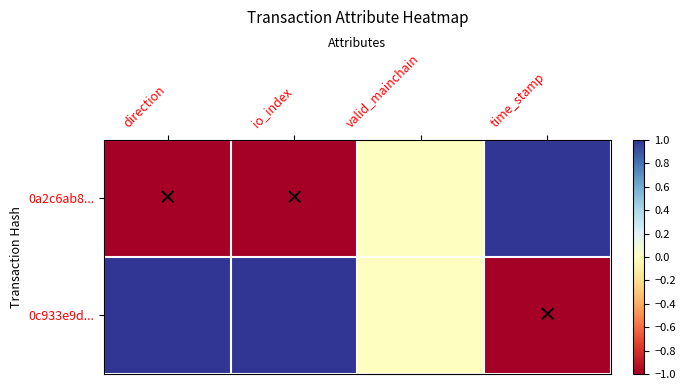

Between io_index and valid_mainchain, which series saw the biggest shift?

0a2c6ab8...